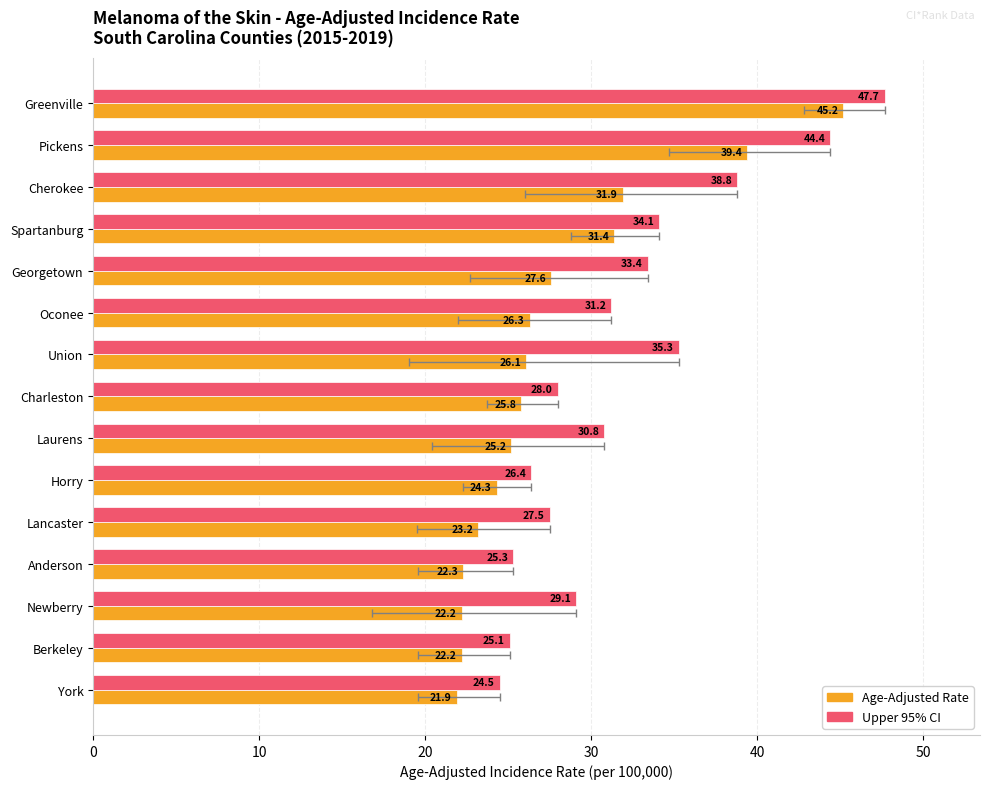

What is the value of the Upper 95% CI bar at the 6th from the left?

31.2